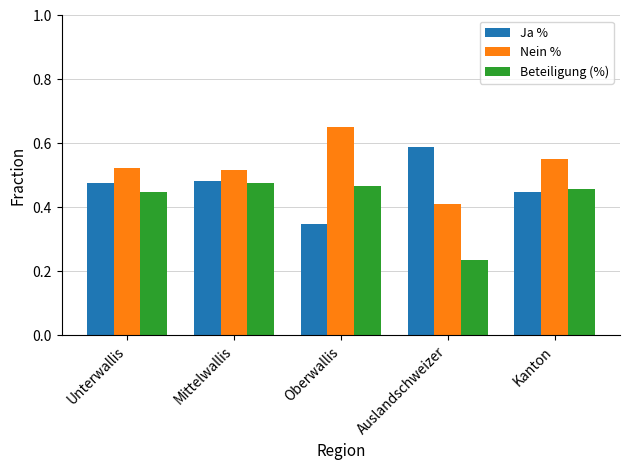

How many bars are there in each group?

3